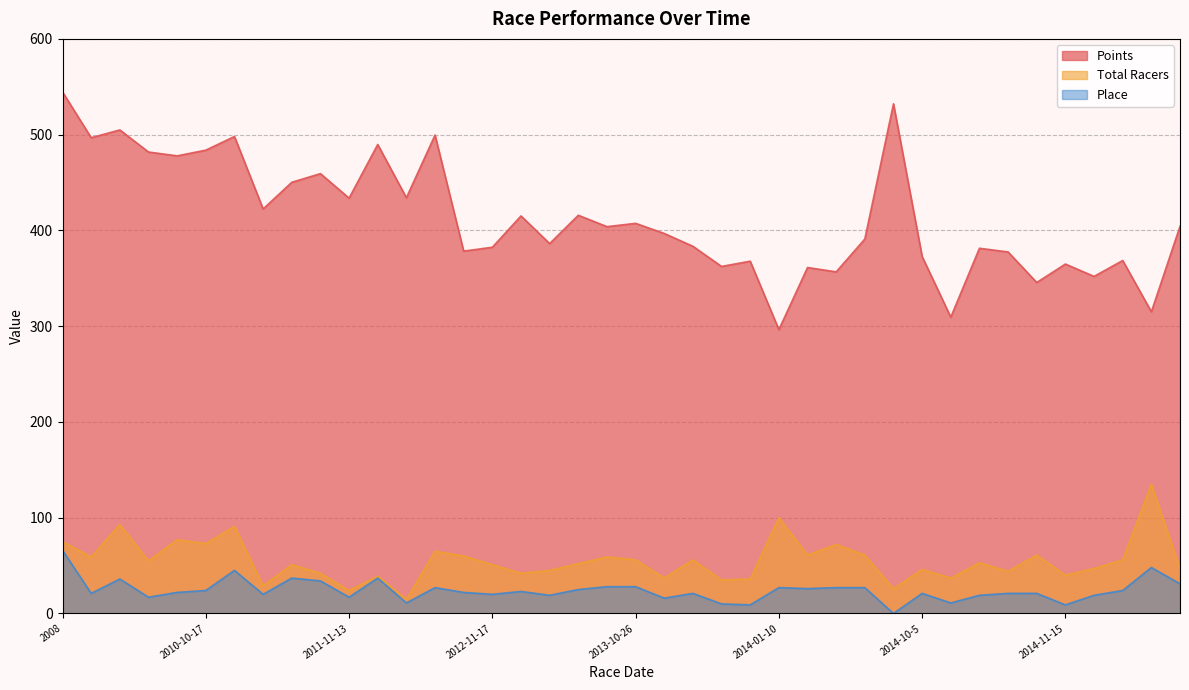

How many values in the Total Racers series are below 53?

20